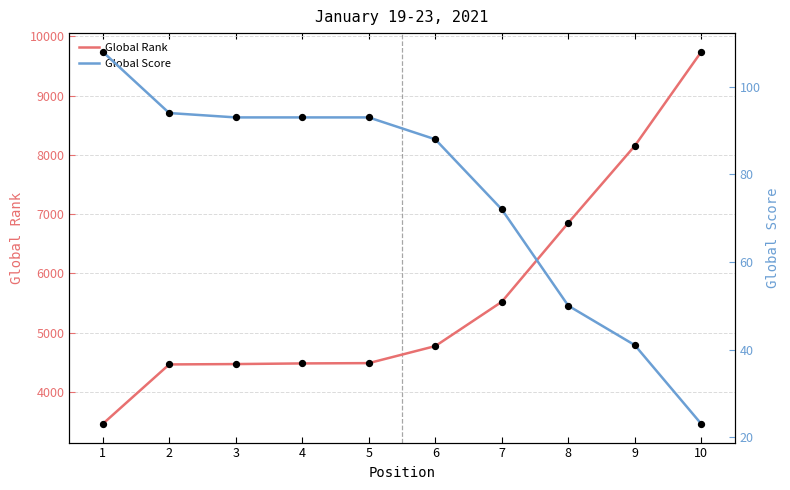

Which series has the largest total across all categories?

Global Rank